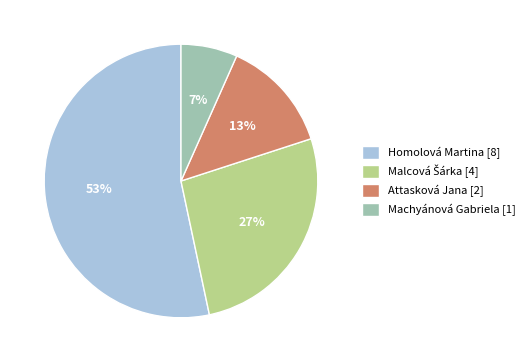

What is the smallest slice in the pie chart?

Machyánová Gabriela